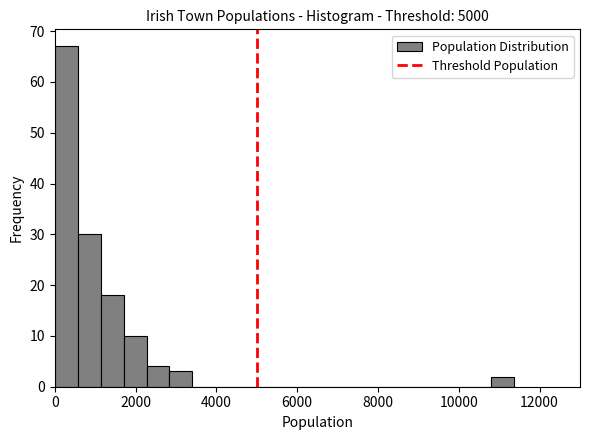

Read against the x-axis, roughly where is the centre of the tallest bar?

200